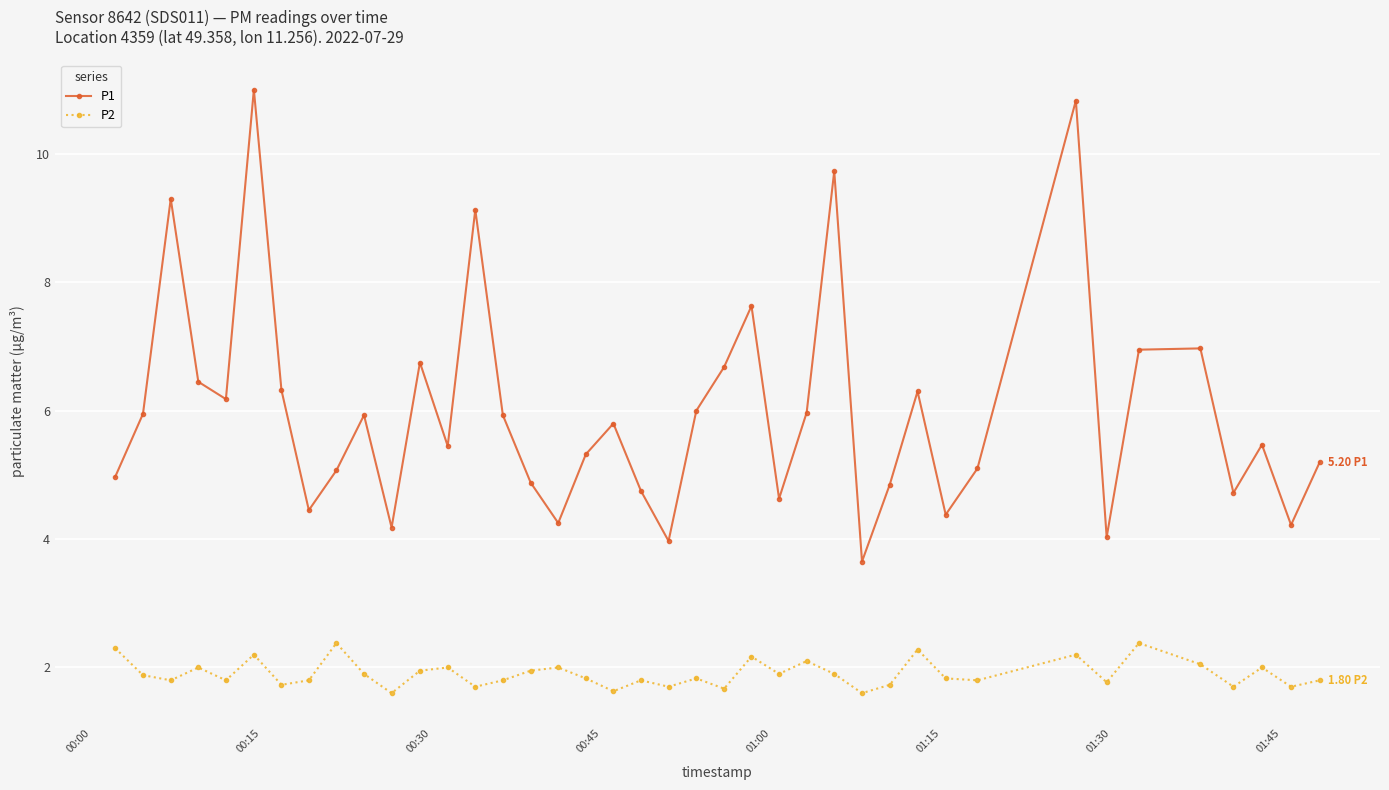

True or false: P1 and P2 cross at least once.

False